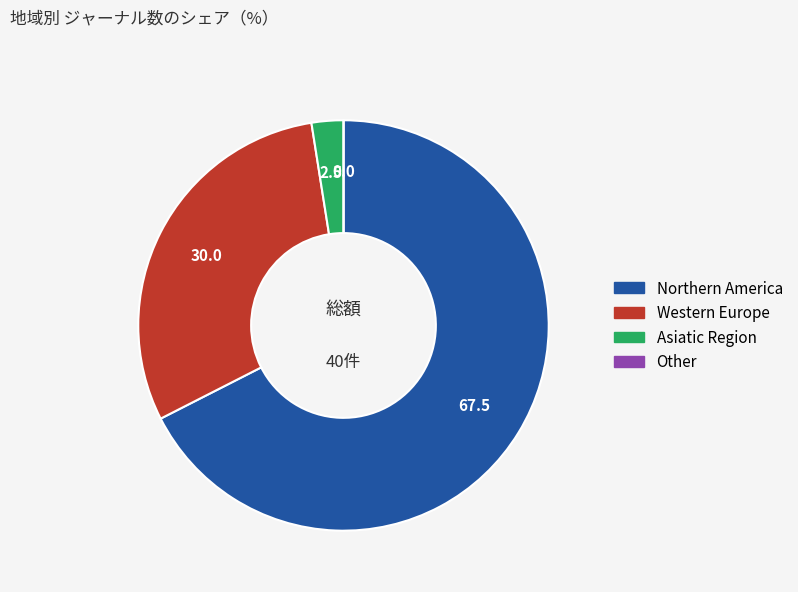

What is the largest slice in the pie chart?

Northern America